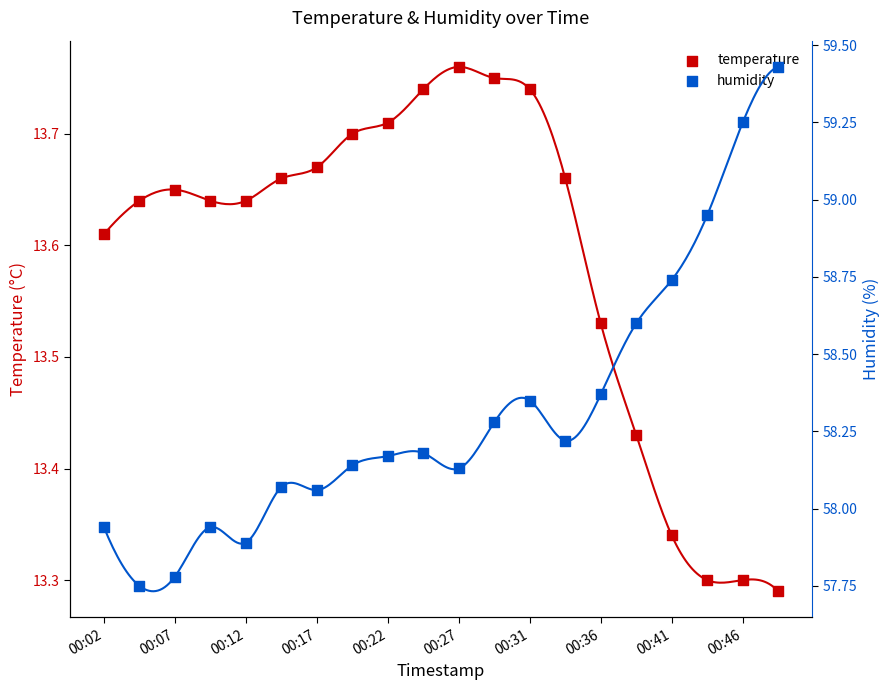

Is the value of humidity at 00:27 greater than the value of temperature at 00:17?

Yes